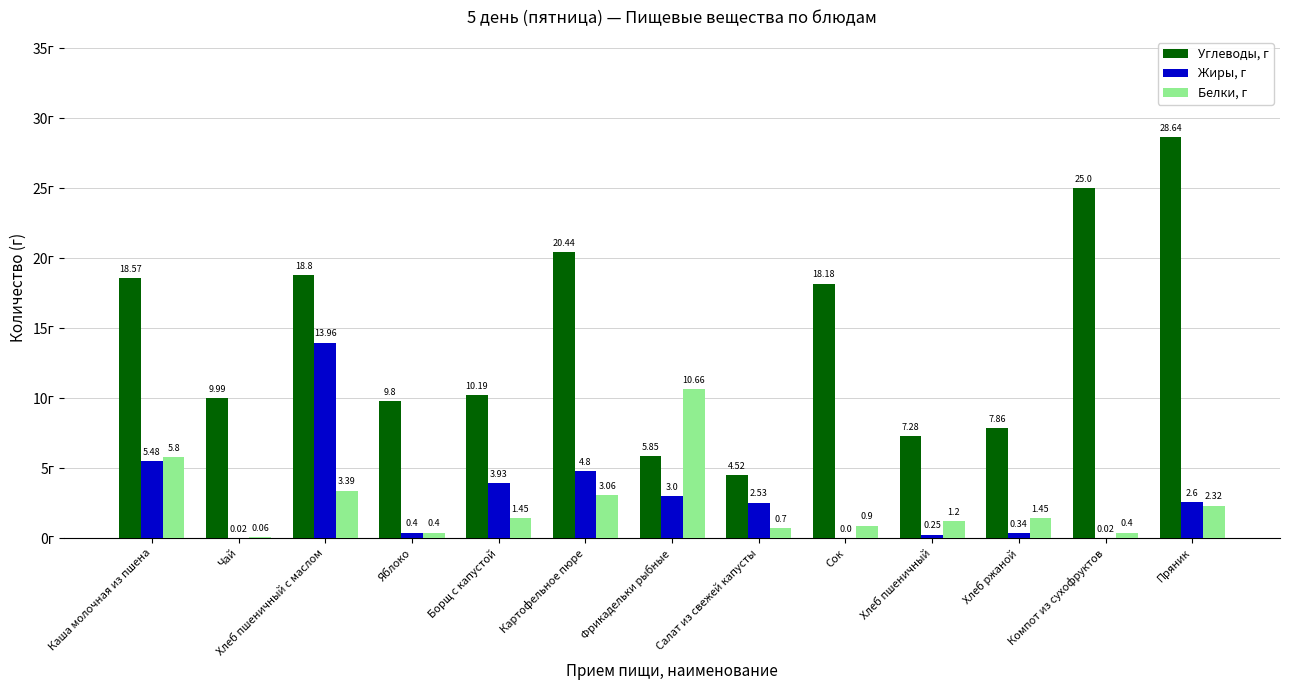

What is the sum of the Углеводы, г values at Яблоко and Хлеб ржаной?

17.7